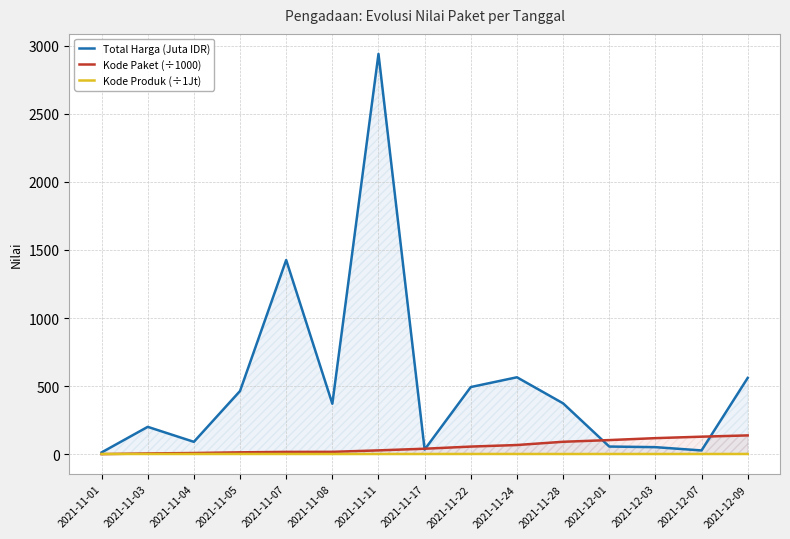

Is it true that Kode Paket (÷1000) equals 5.4 at 2021-11-03?

True